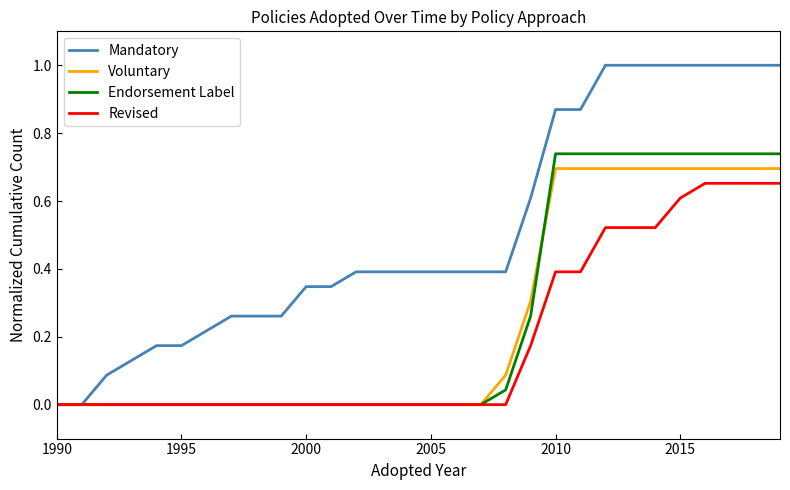

Which series has the largest total across all categories?

Mandatory